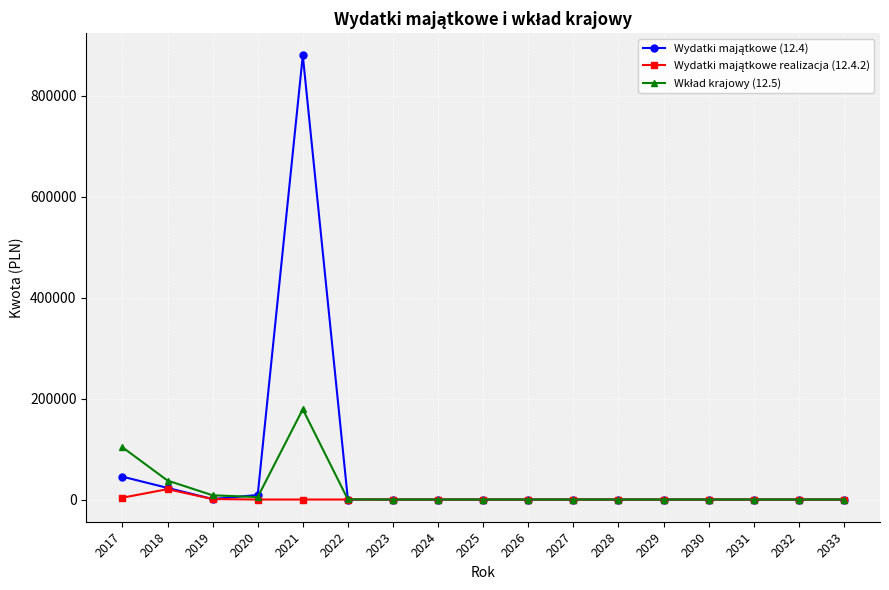

At which category is the sum across all series the highest?

2021